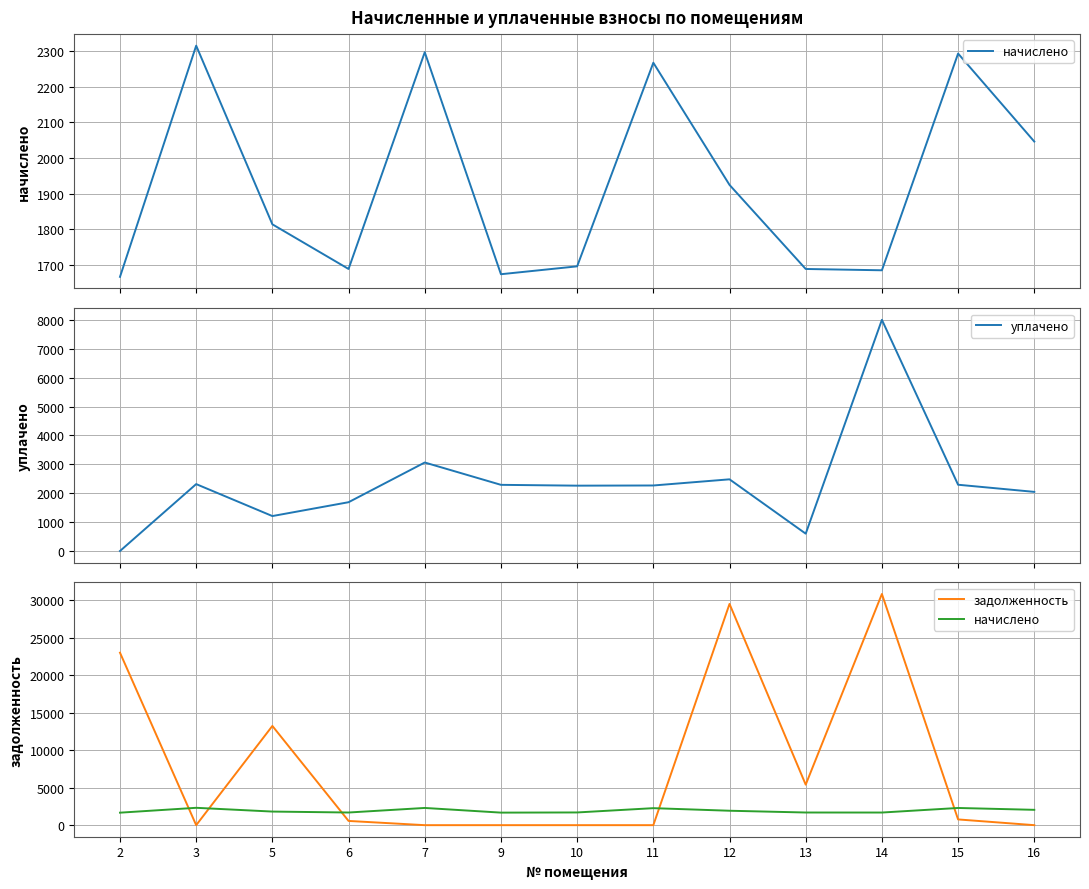

At which label does задолженность first exceed 562?

2